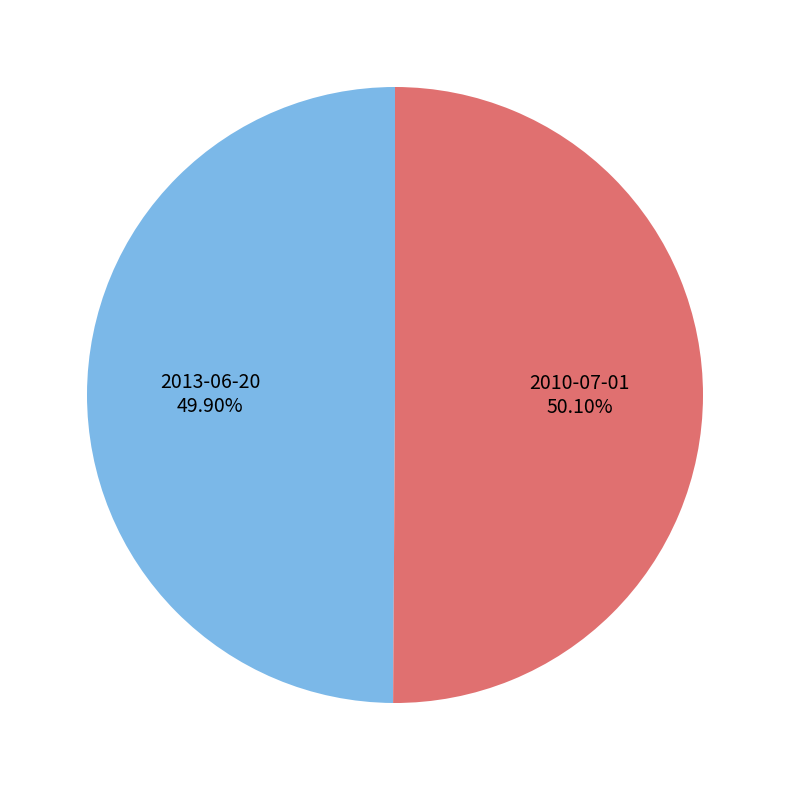

How much of the chart is everything except 2010-07-01?

49.9%